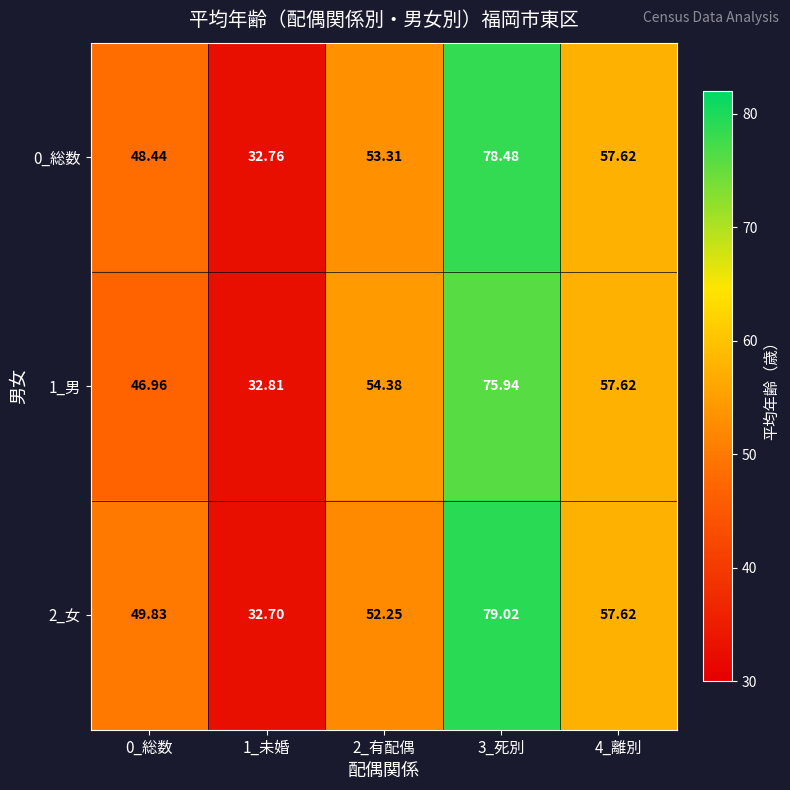

What is the total value across all series at 1_未婚?

98.3